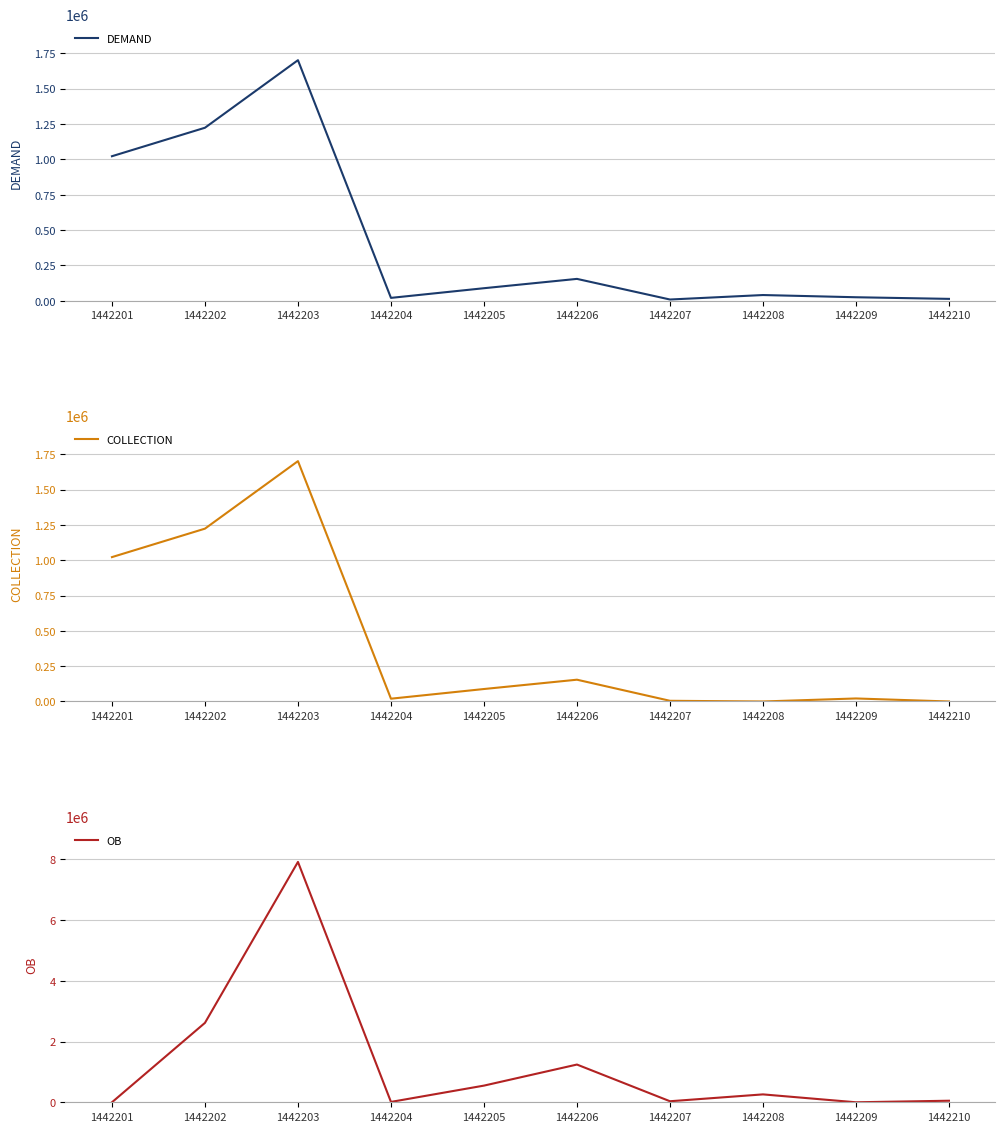

What is the value of the OB point at the 7th from the left?

34062